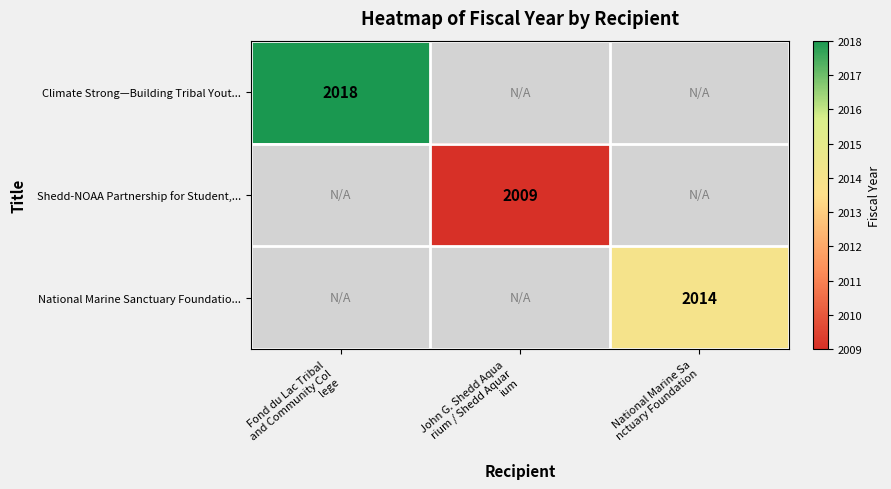

What value does the Climate Strong—Building Tribal Yout... series have at Fond du Lac Tribal and Community Col lege?

2018.0